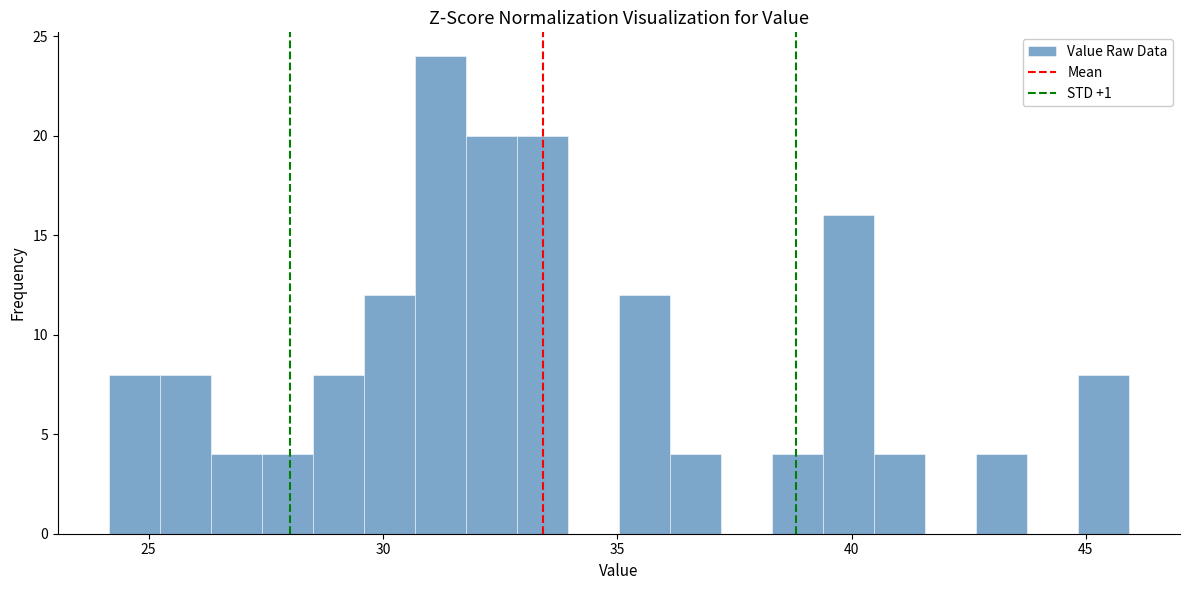

Read against the x-axis, roughly where is the centre of the tallest bar?

31.0